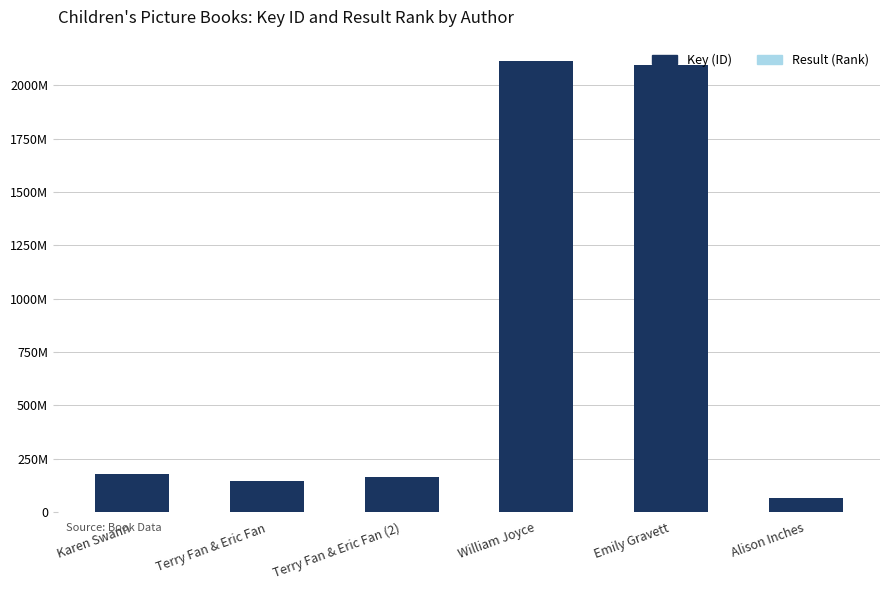

Rank the series by their maximum value, from lowest to highest.

Result (Rank), Key (ID)